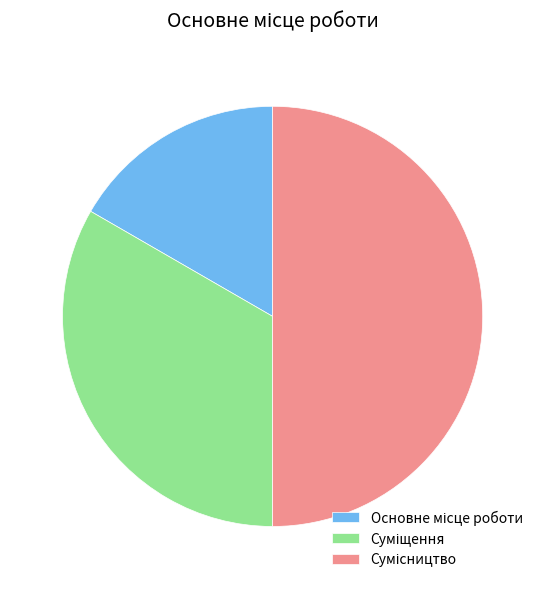

Which slice is the largest?

Сумісництво